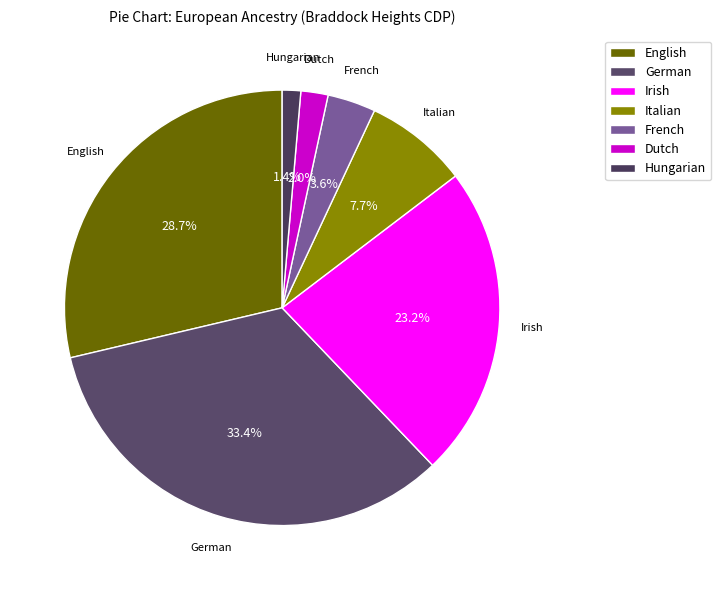

To the nearest percent, what is the difference between the largest and smallest slice percentages?

32%